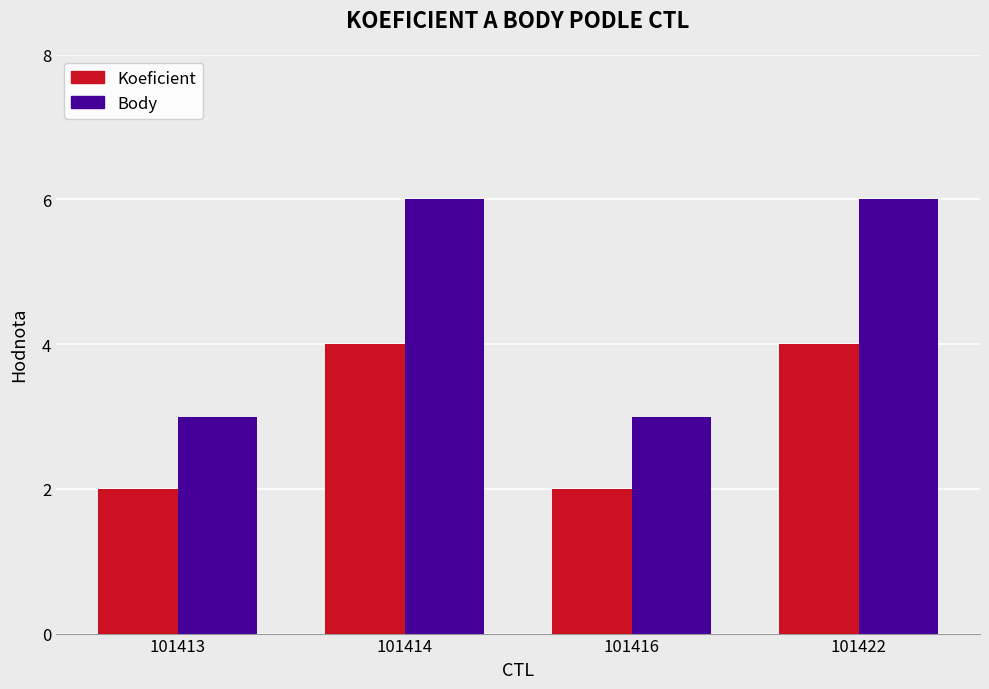

What is the maximum value for Koeficient?

4